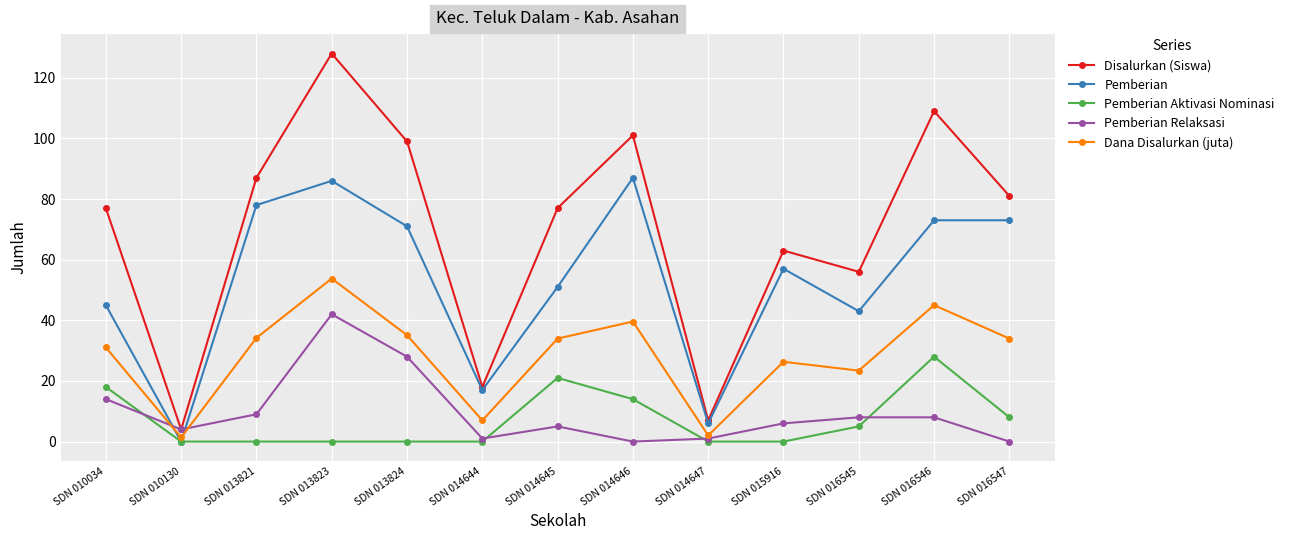

Which series has the largest total across all categories?

Disalurkan (Siswa)